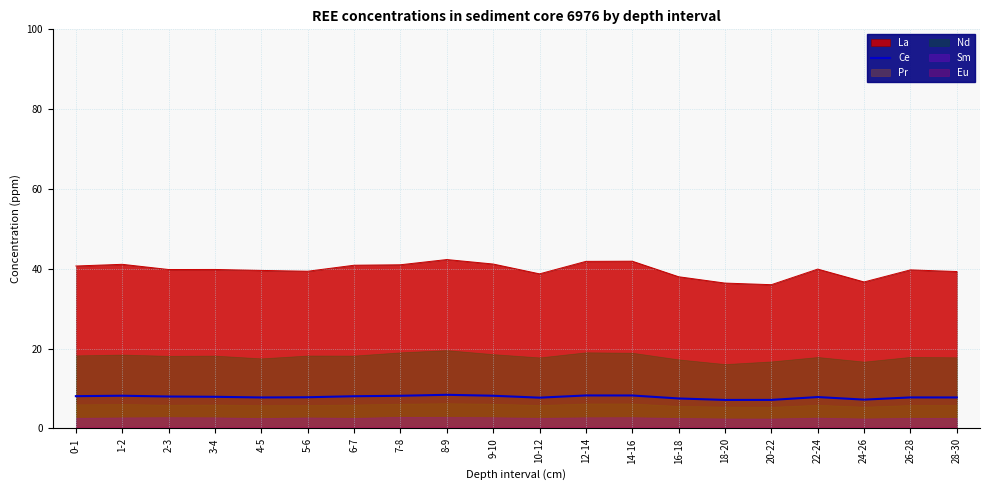

What position from the left is 8-9?

9